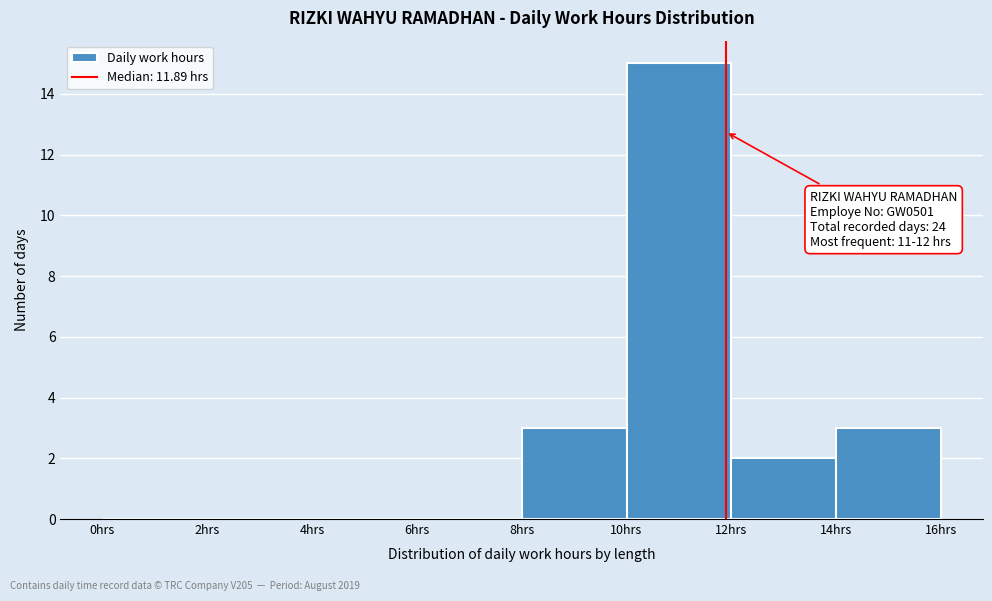

Which range on the x-axis has the tallest bar?

10 to 12